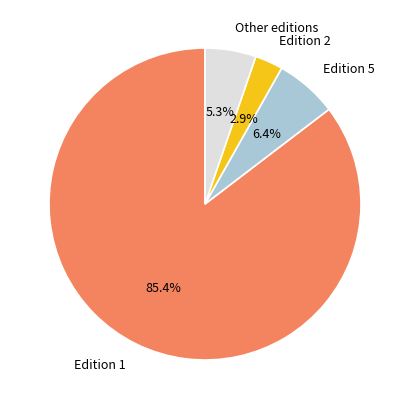

Count the number of slices in the pie.

4